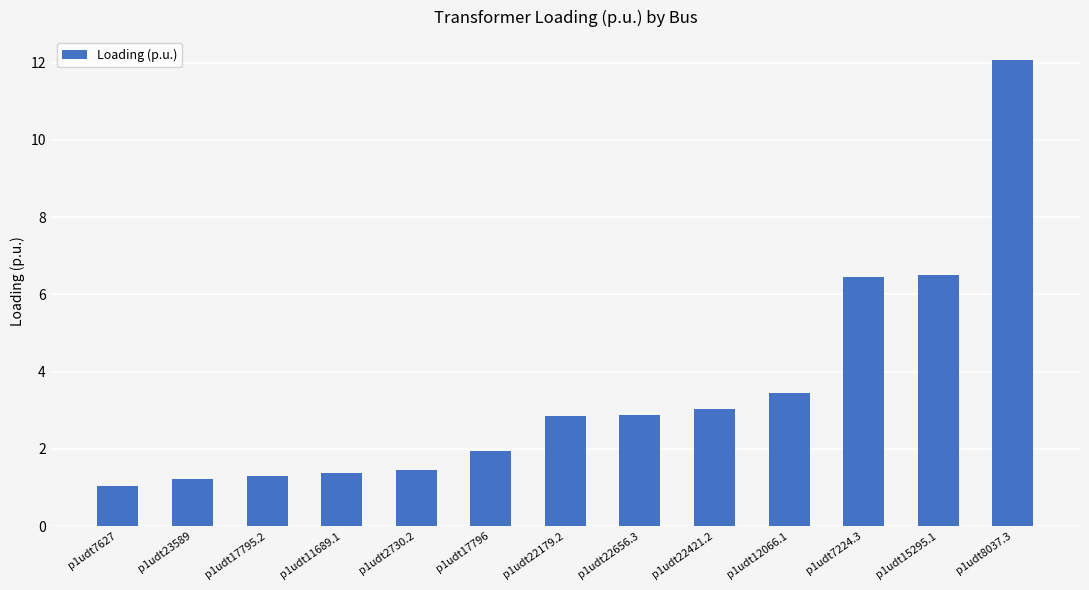

What is the difference between the second highest and minimum values?

5.5